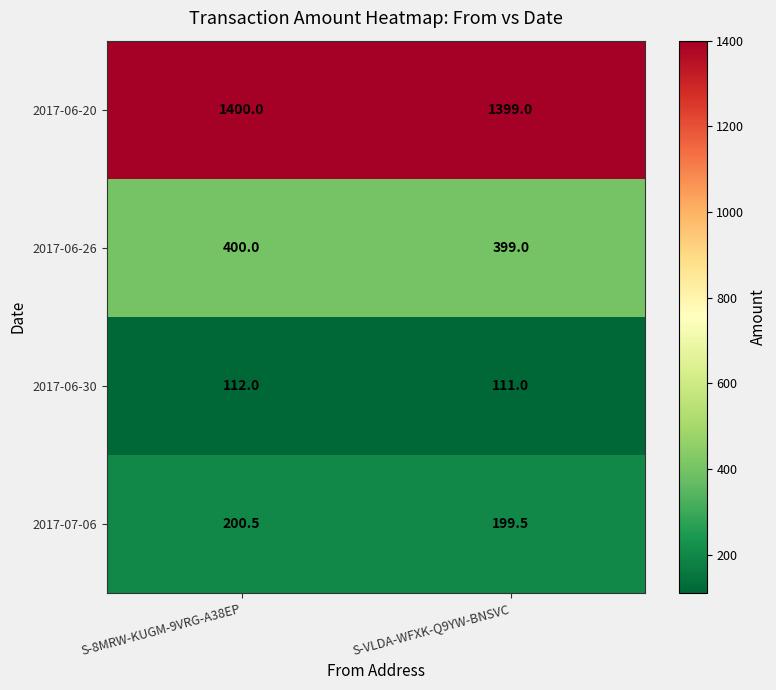

What is the sum of all 2017-06-26 values?

799.0